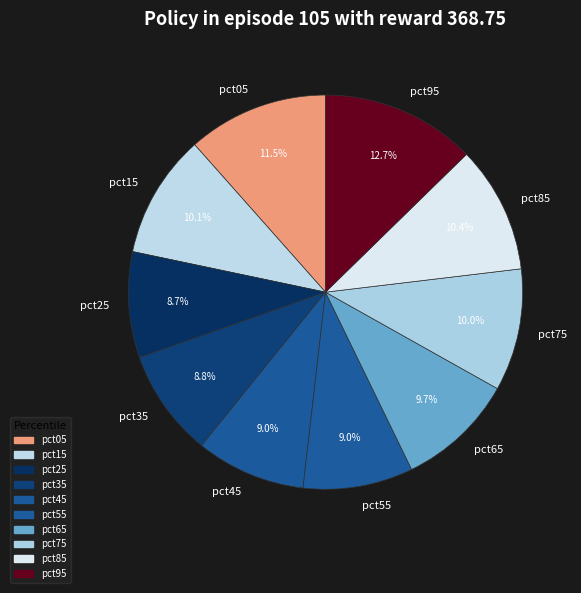

How many slices are in this pie chart?

10